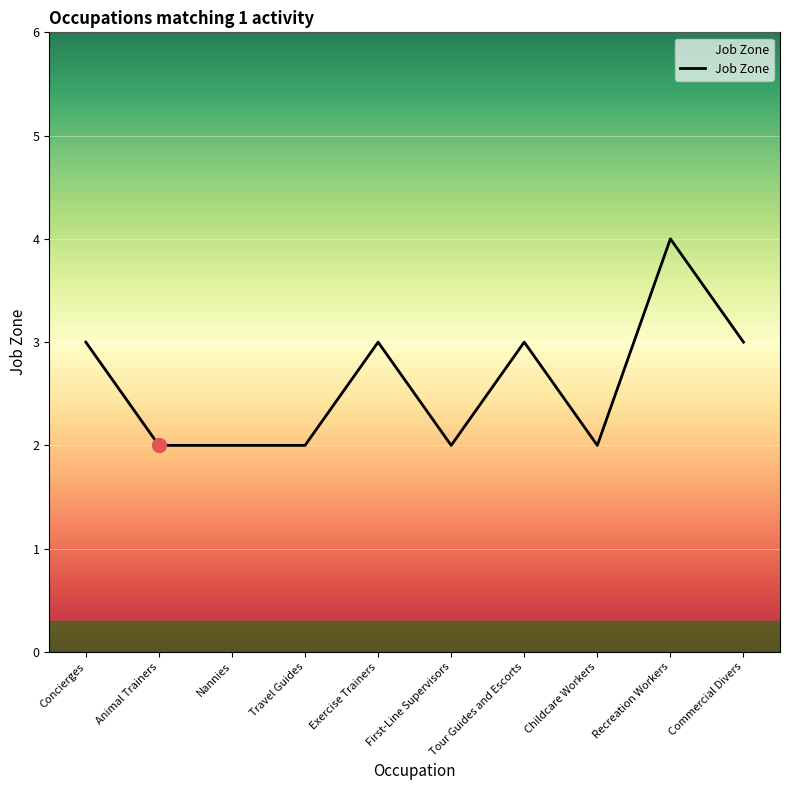

What position from the left is Concierges?

1